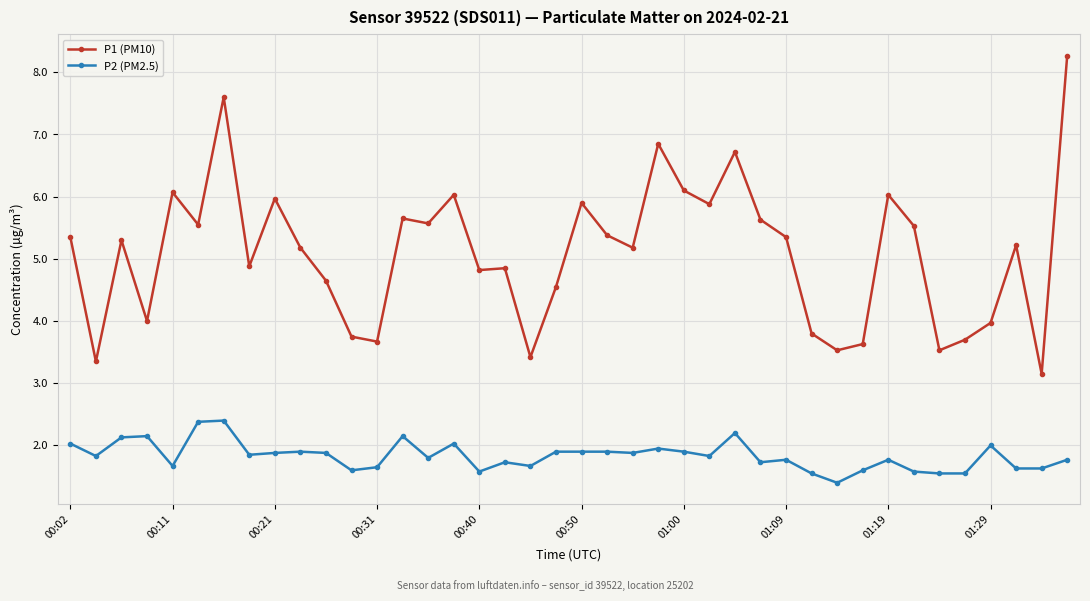

True or false: P1 (PM10) and P2 (PM2.5) cross at least once.

False